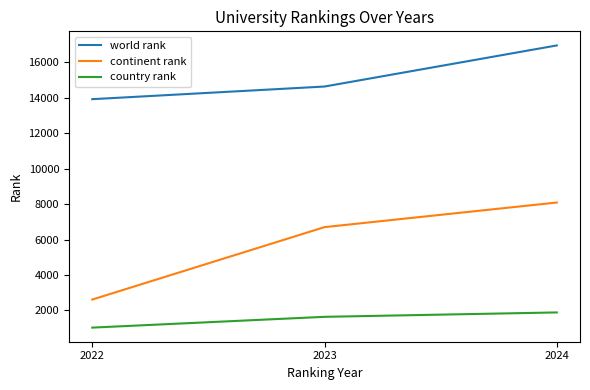

Between 2023 and 2024, which series saw the biggest shift?

world rank